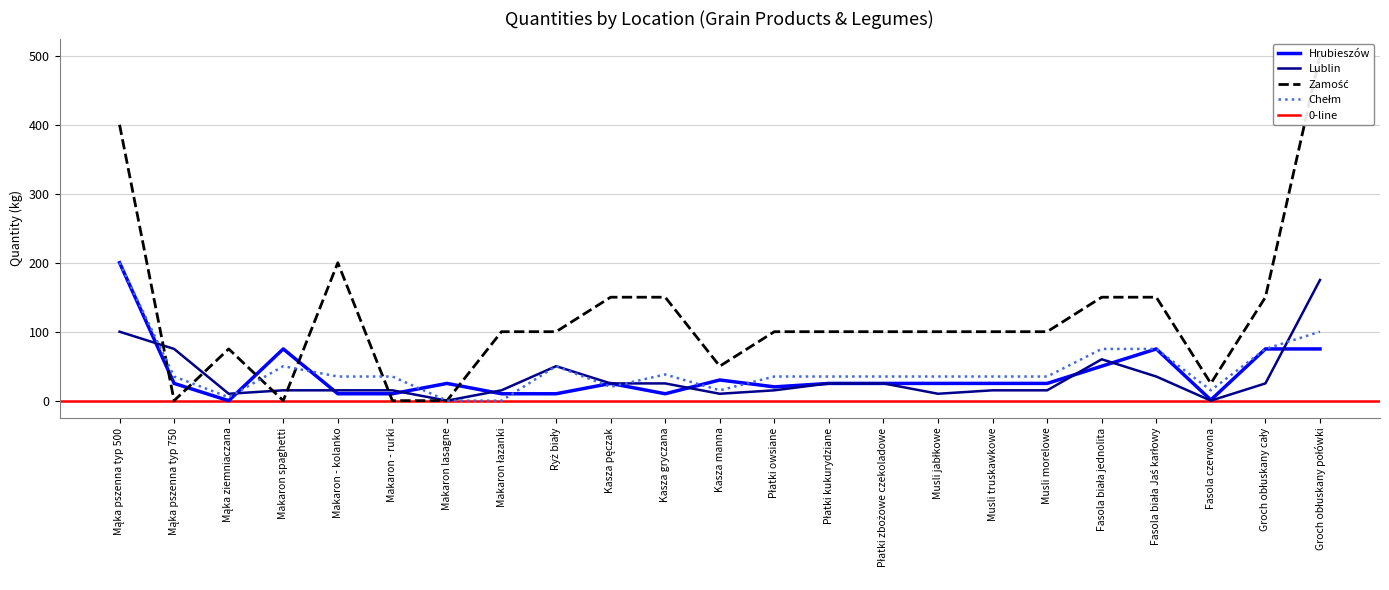

Where does the Chełm series first go above 35?

Mąka pszenna typ 500